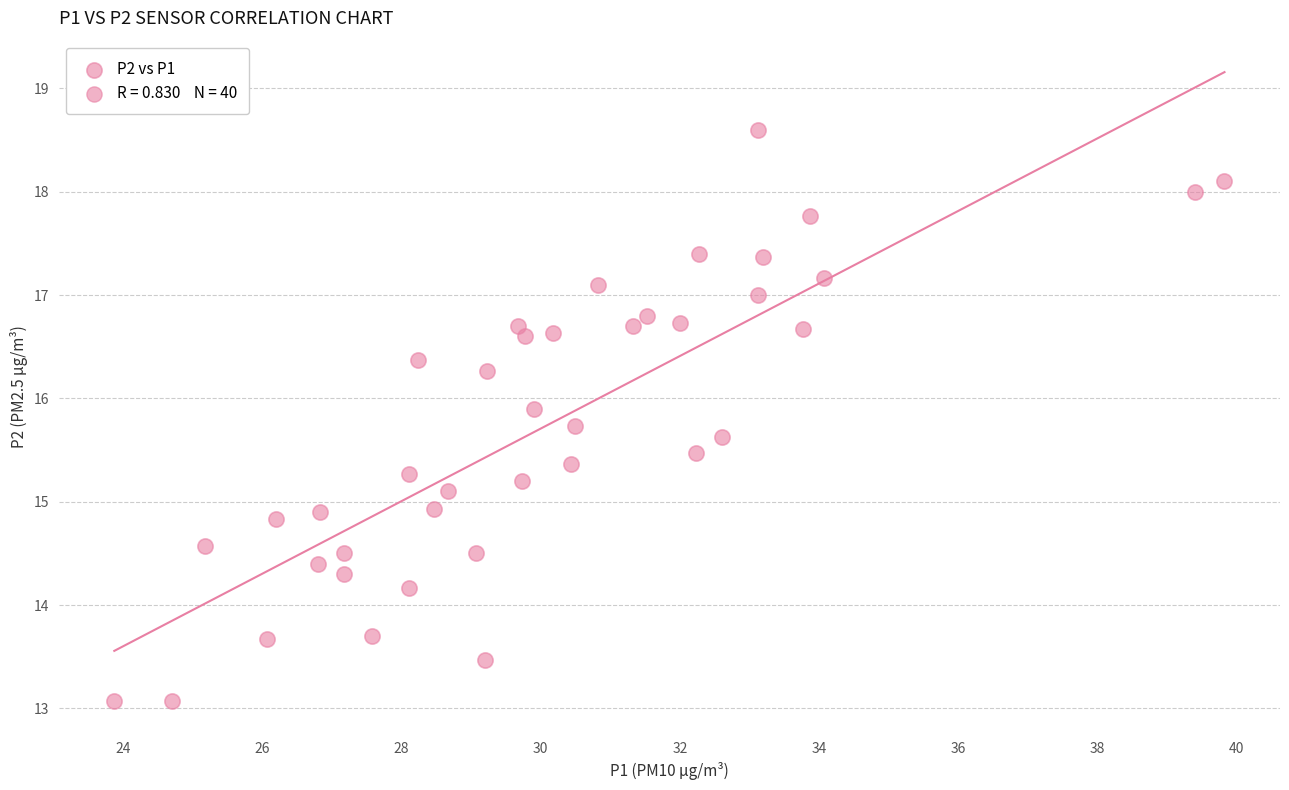

What is the range of X values (max minus min)?

16.0